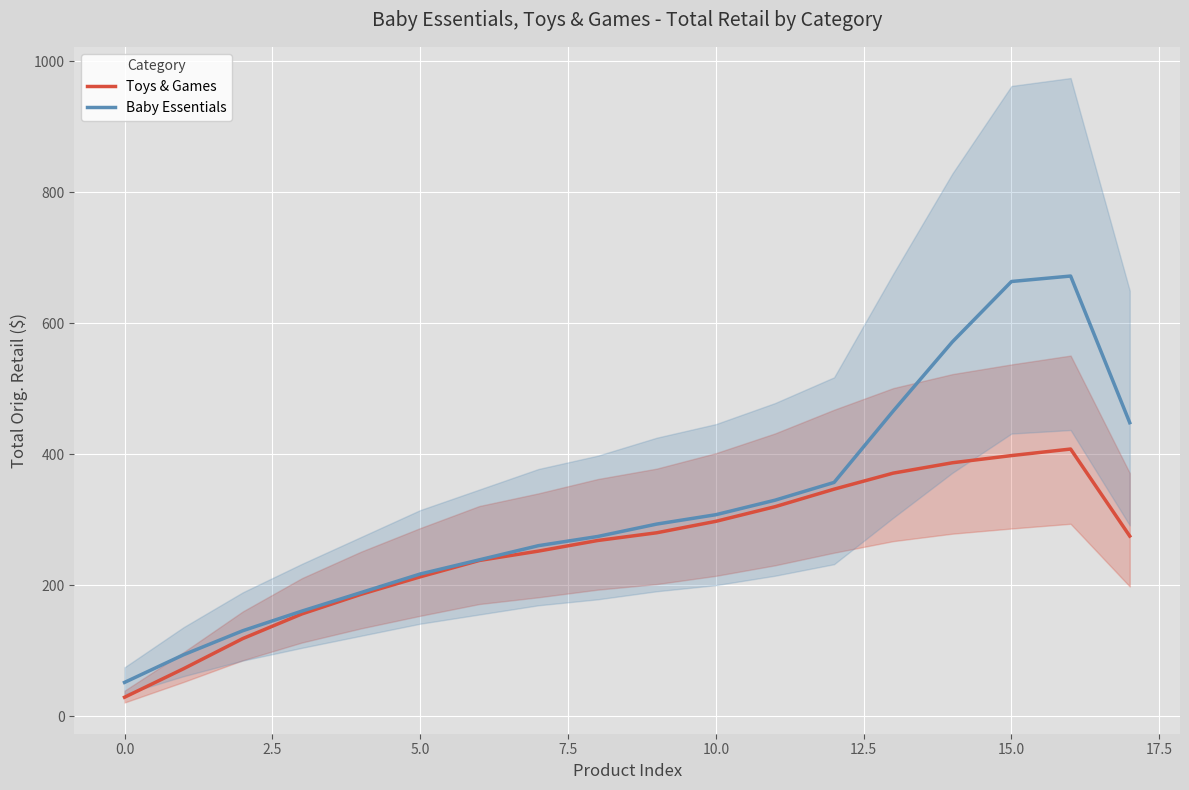

List the series in order of their peak value, highest first.

Baby Essentials, Toys & Games